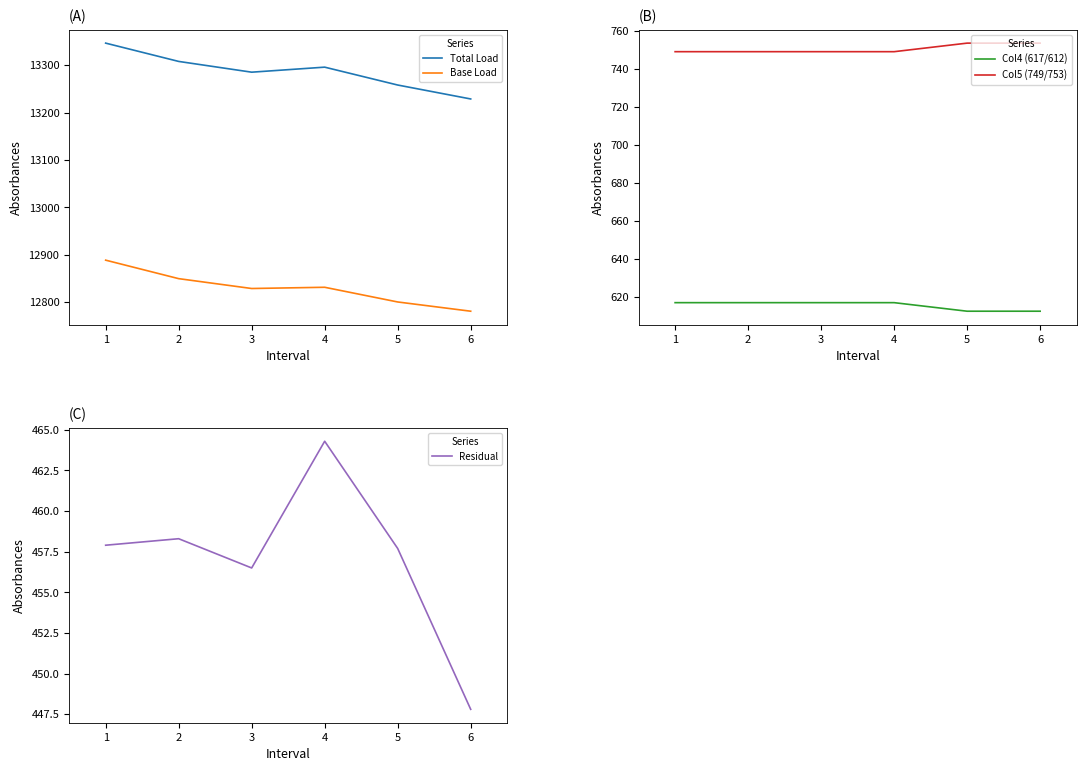

Is this an area chart (filled region under the line)?

No